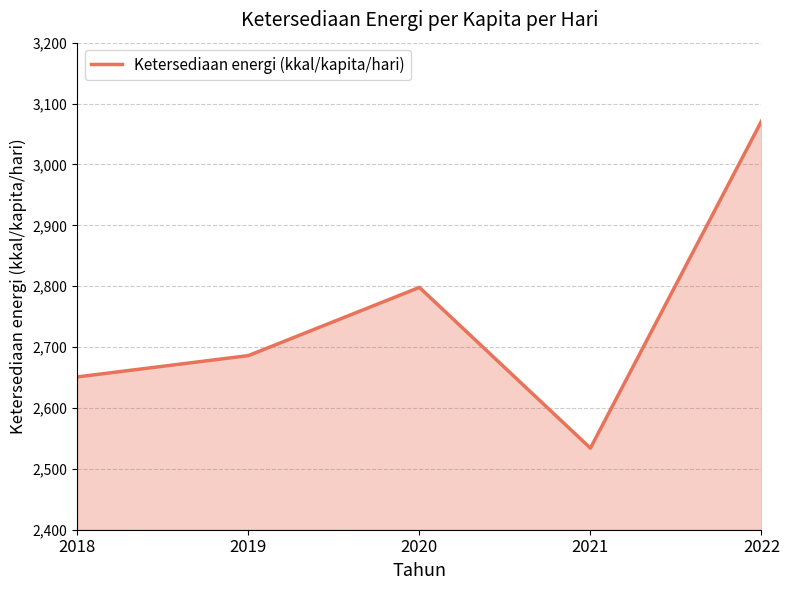

Between 2021 and 2022, which is larger?

2022